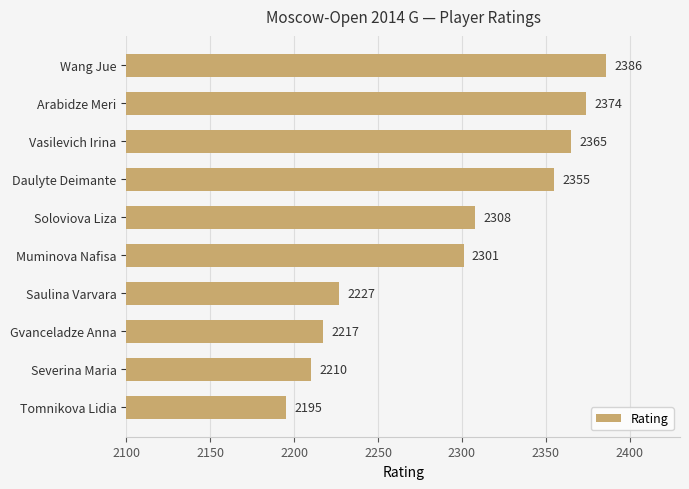

List the labels in order of value, smallest first.

Tomnikova Lidia, Severina Maria, Gvanceladze Anna, Saulina Varvara, Muminova Nafisa, Soloviova Liza, Daulyte Deimante, Vasilevich Irina, Arabidze Meri, Wang Jue